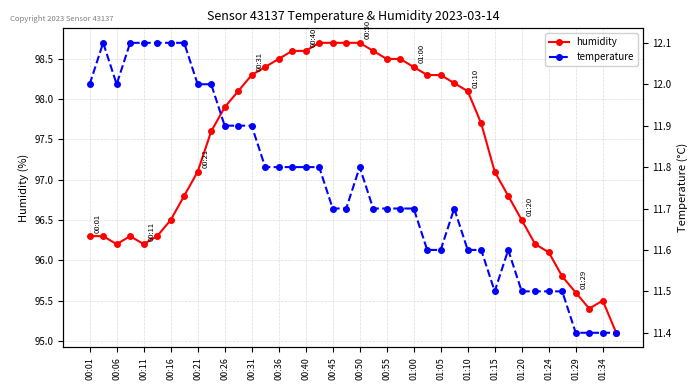

True or false: temperature and humidity intersect in this chart.

False